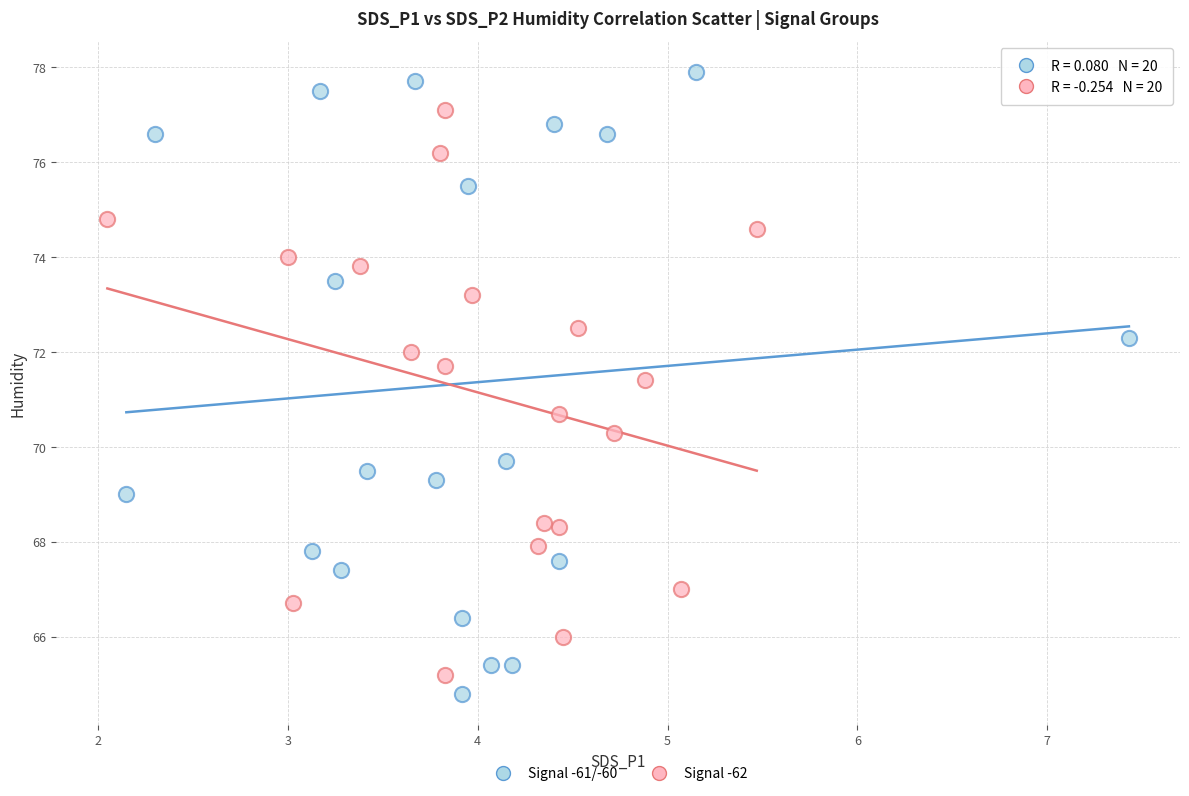

Which series reaches the minimum Y coordinate?

Signal -61/-60